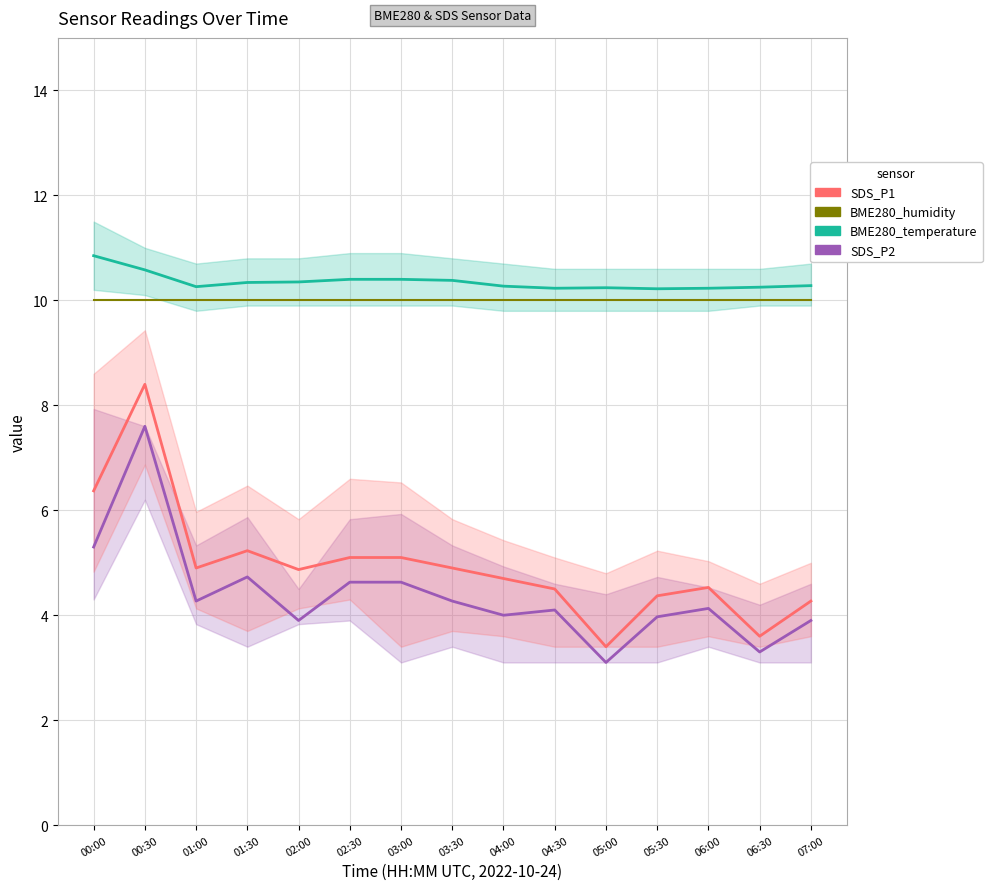

Between 03:30 and 06:30, which series saw the biggest shift?

SDS_P1